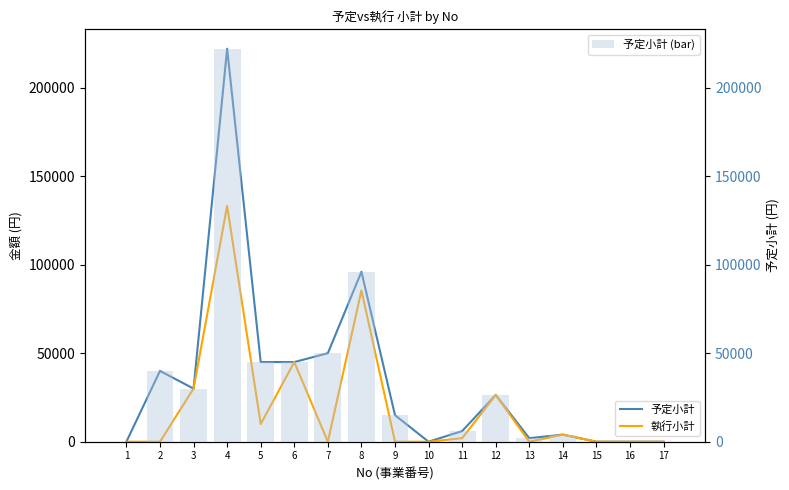

Reading right to left, extract all data points from this chart.

予定小計: 17=0	16=0	15=0	14=4000	13=2000	12=26400	11=6000	10=0	9=15000	8=96000	7=50000	6=45000	5=45000	4=222000	3=30000	2=40000	1=0
執行小計: 17=0	16=0	15=0	14=4000	13=0	12=26400	11=2000	10=0	9=0	8=85460	7=0	6=45000	5=10000	4=133200	3=30000	2=0	1=0
予定小計 (bar): 17=0	16=0	15=0	14=4000	13=2000	12=26400	11=6000	10=0	9=15000	8=96000	7=50000	6=45000	5=45000	4=222000	3=30000	2=40000	1=0